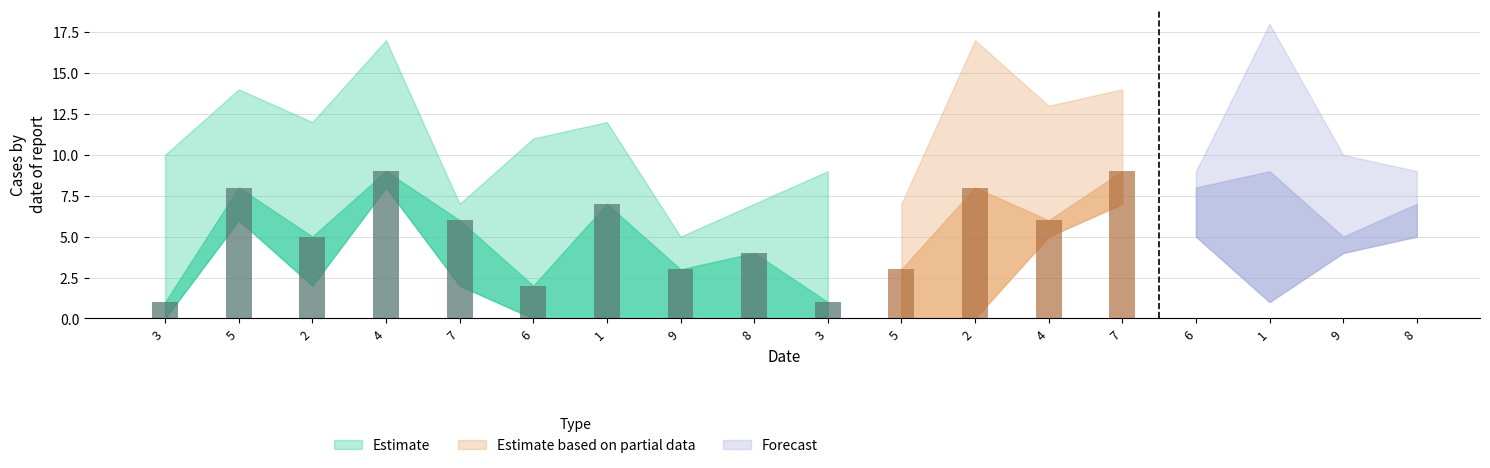

Which category has the lowest value across all series?

3